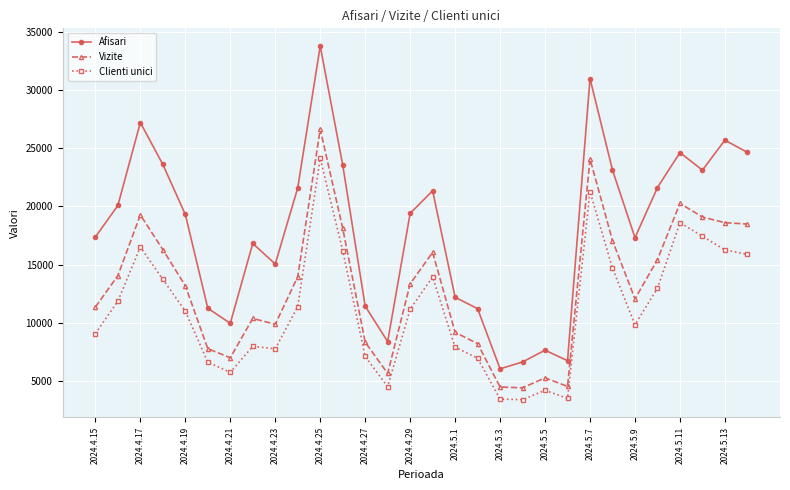

True or false: Afisari and Vizite intersect in this chart.

False